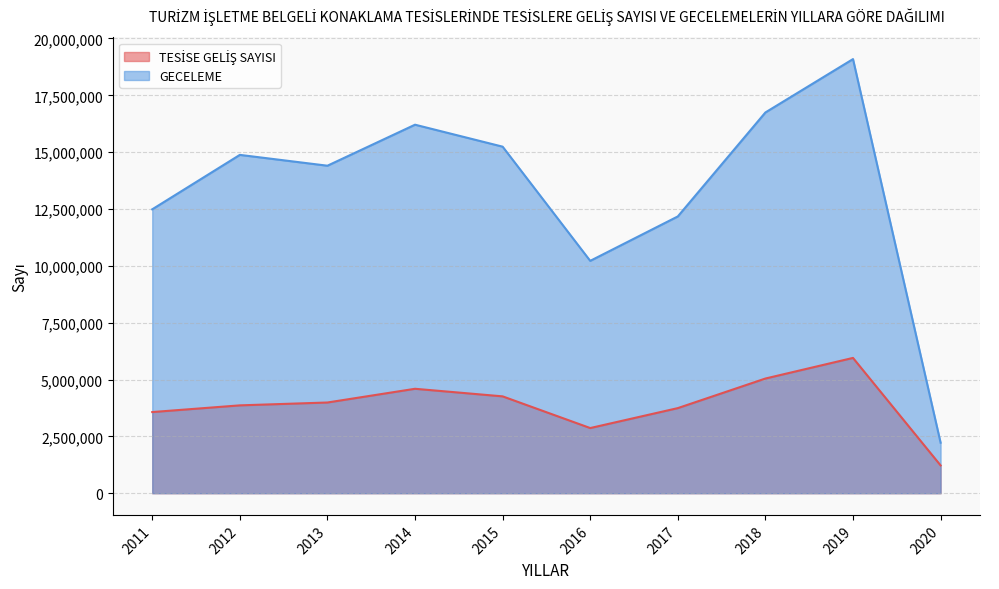

At which label is TESİSE GELİŞ SAYISI closest to 3586158?

2011